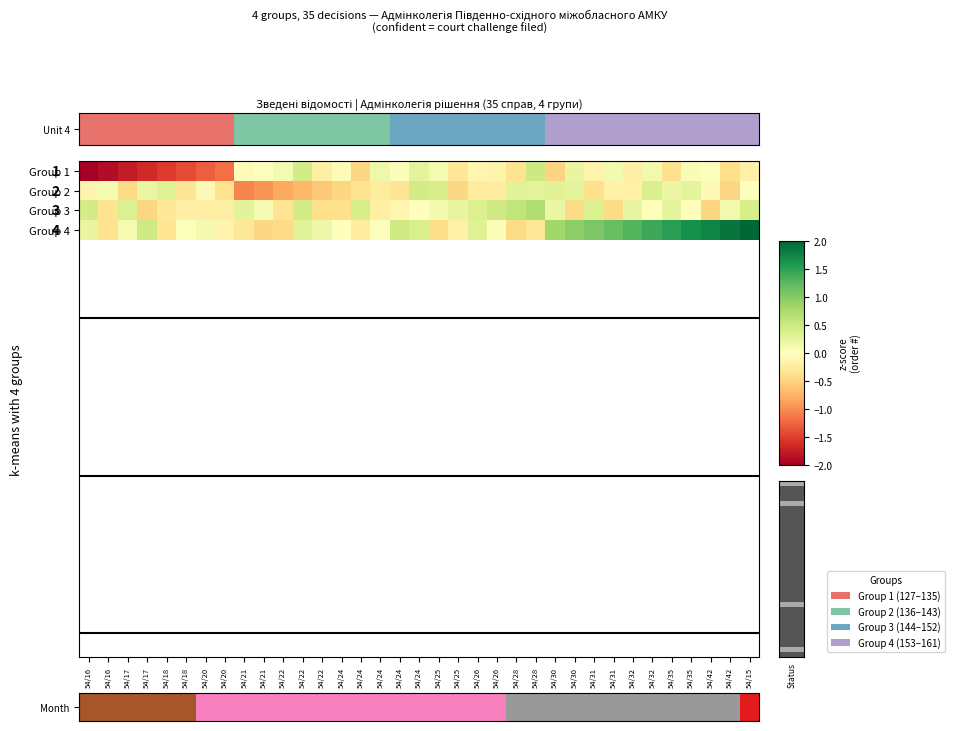

How many values in Group 4 are above zero?

23